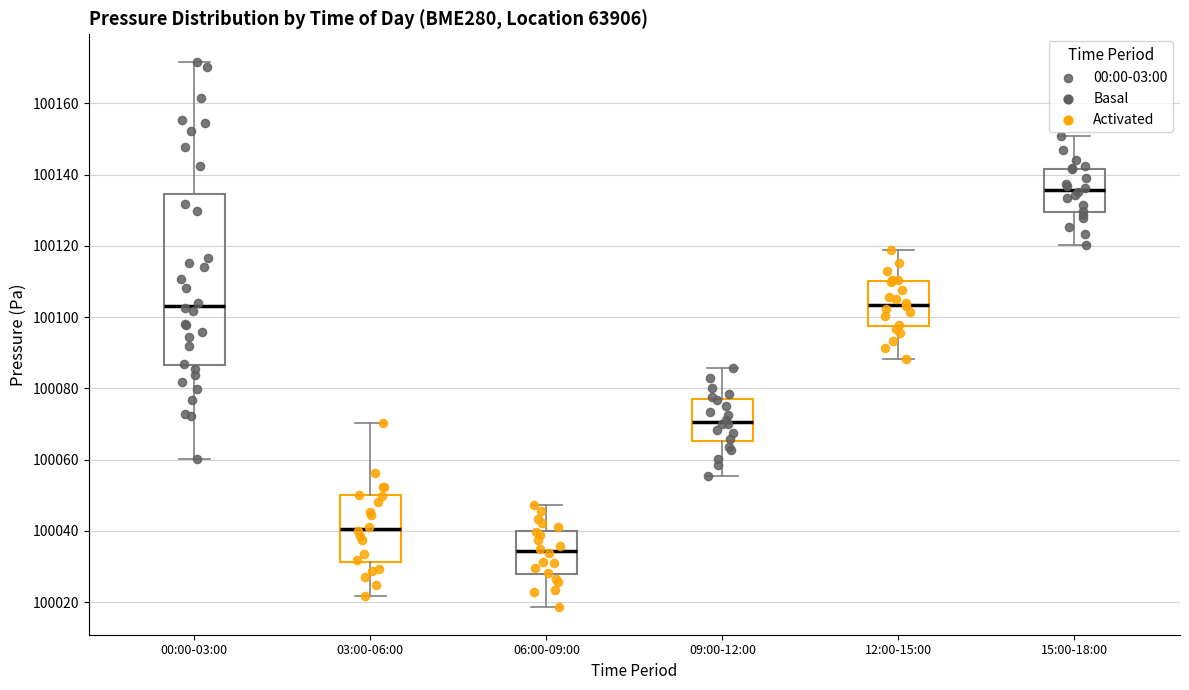

Reading left to right, transcribe this box plot: for each box, give where its median line is, the range the box spans, and where its two whiskers end, as read against the y-axis. The values are not printed on the chart, so give them approximately, as read against the axis.

00:00-03:00: median 100104, box 100086 to 100134, whiskers 100060 to 100172
03:00-06:00: median 100040, box 100032 to 100050, whiskers 100022 to 100070
06:00-09:00: median 100034, box 100028 to 100040, whiskers 100018 to 100048
09:00-12:00: median 100070, box 100066 to 100076, whiskers 100056 to 100086
12:00-15:00: median 100104, box 100098 to 100110, whiskers 100088 to 100118
15:00-18:00: median 100136, box 100130 to 100142, whiskers 100120 to 100150